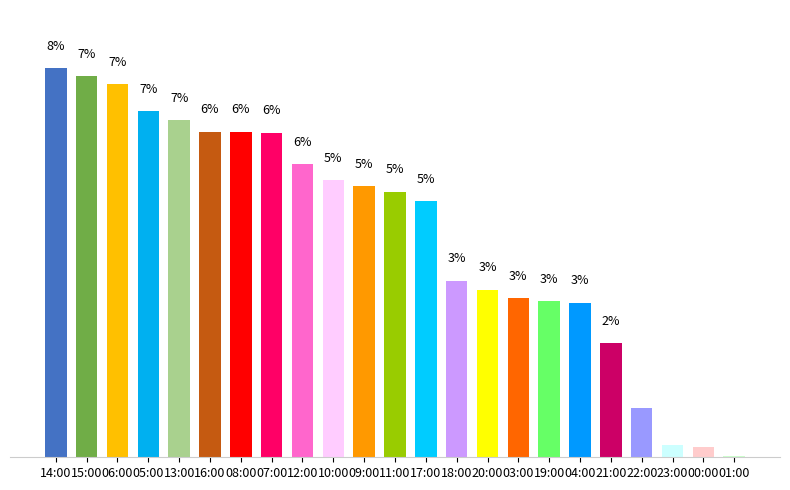

How many values exceed 5?

12